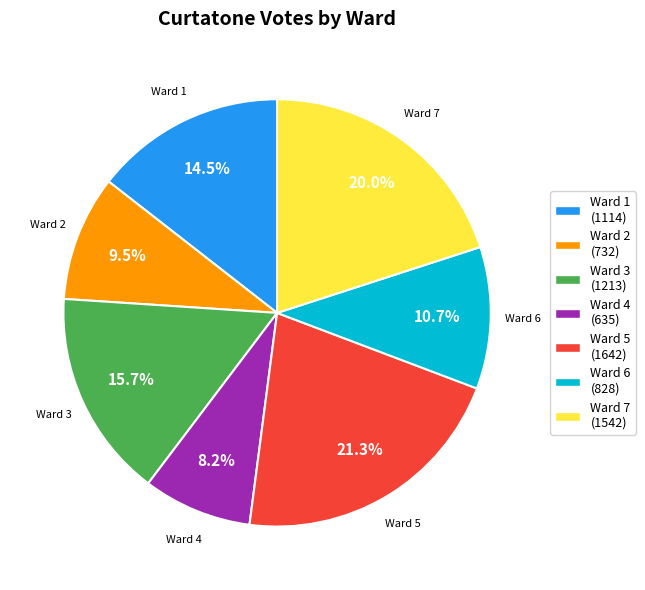

Which has a higher value, Ward 6 (828) or Ward 5 (1642)?

Ward 5 (1642)